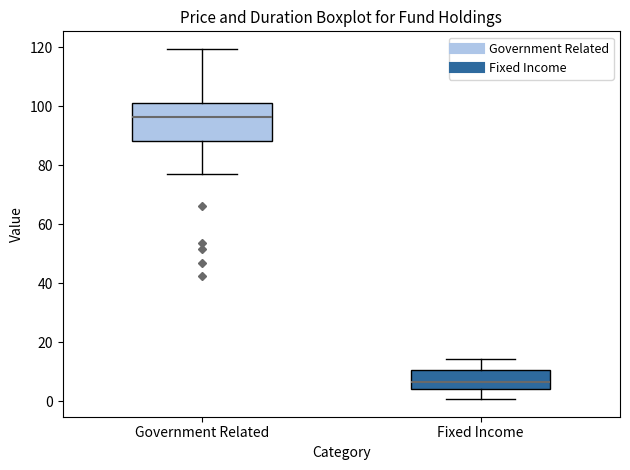

Which box has the highest median line?

Government Related